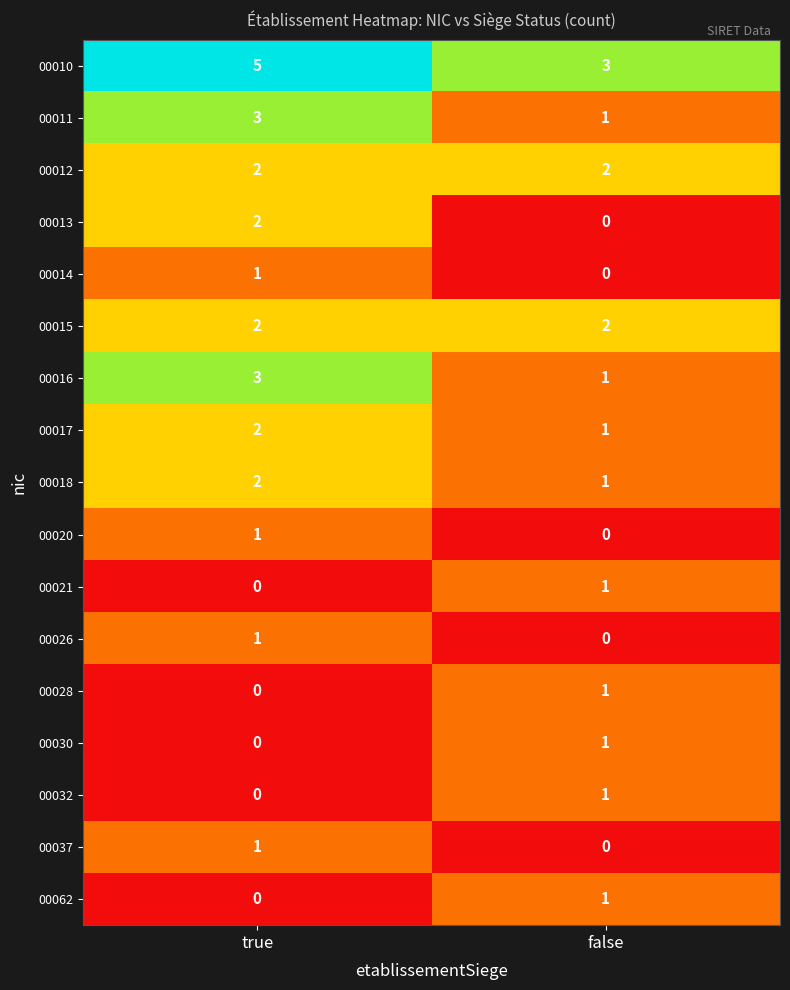

Rank the categories by 00032 value from highest to lowest.

false, true